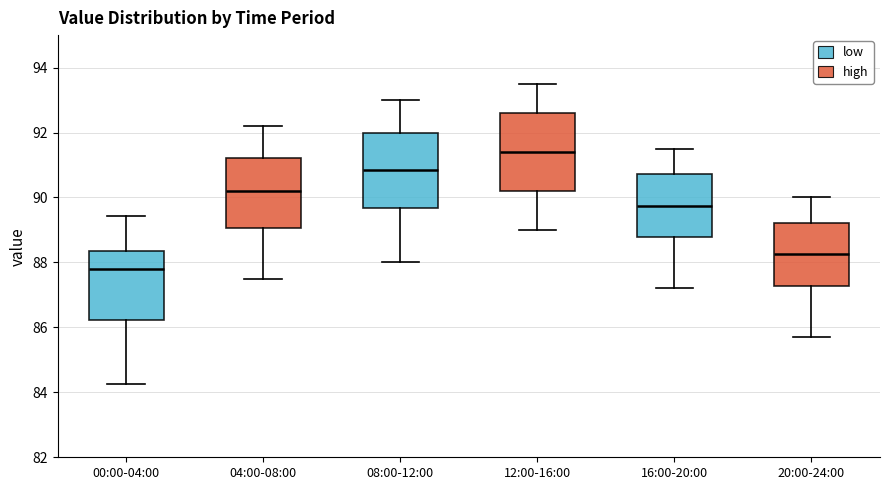

Which box's median line is the lowest?

00:00-04:00